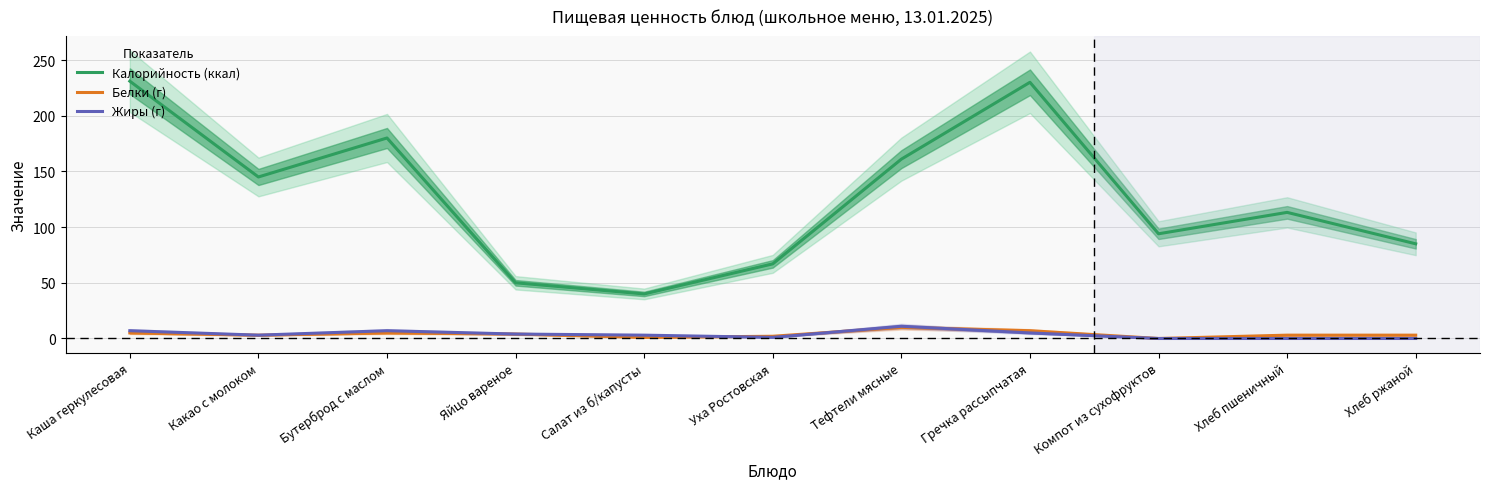

Reading left to right, extract all data points from this chart.

Калорийность (ккал): Каша геркулесовая=231.0	Какао с молоком=145.0	Бутерброд с маслом=180.0	Яйцо вареное=50.0	Салат из б/капусты=40.0	Уха Ростовская=67.0	Тефтели мясные=161.0	Гречка рассыпчатая=230.0	Компот из сухофруктов=94.0	Хлеб пшеничный=113.2	Хлеб ржаной=85.0
Белки (г): Каша геркулесовая=5.0	Какао с молоком=3.0	Бутерброд с маслом=5.0	Яйцо вареное=4.0	Салат из б/капусты=1.0	Уха Ростовская=2.0	Тефтели мясные=10.0	Гречка рассыпчатая=7.0	Компот из сухофруктов=0.0	Хлеб пшеничный=3.0	Хлеб ржаной=3.0
Жиры (г): Каша геркулесовая=7.0	Какао с молоком=3.0	Бутерброд с маслом=7.0	Яйцо вареное=4.0	Салат из б/капусты=3.0	Уха Ростовская=1.0	Тефтели мясные=11.0	Гречка рассыпчатая=5.0	Компот из сухофруктов=0.0	Хлеб пшеничный=0.0	Хлеб ржаной=0.0